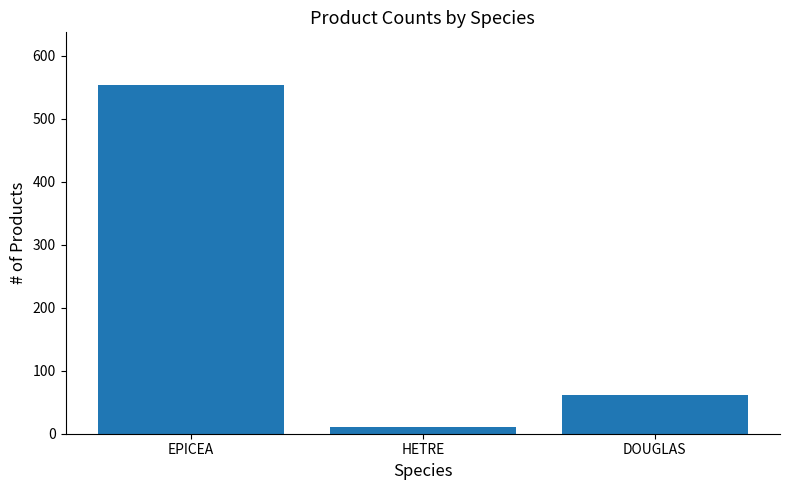

Rank the categories by value from lowest to highest.

HETRE, DOUGLAS, EPICEA